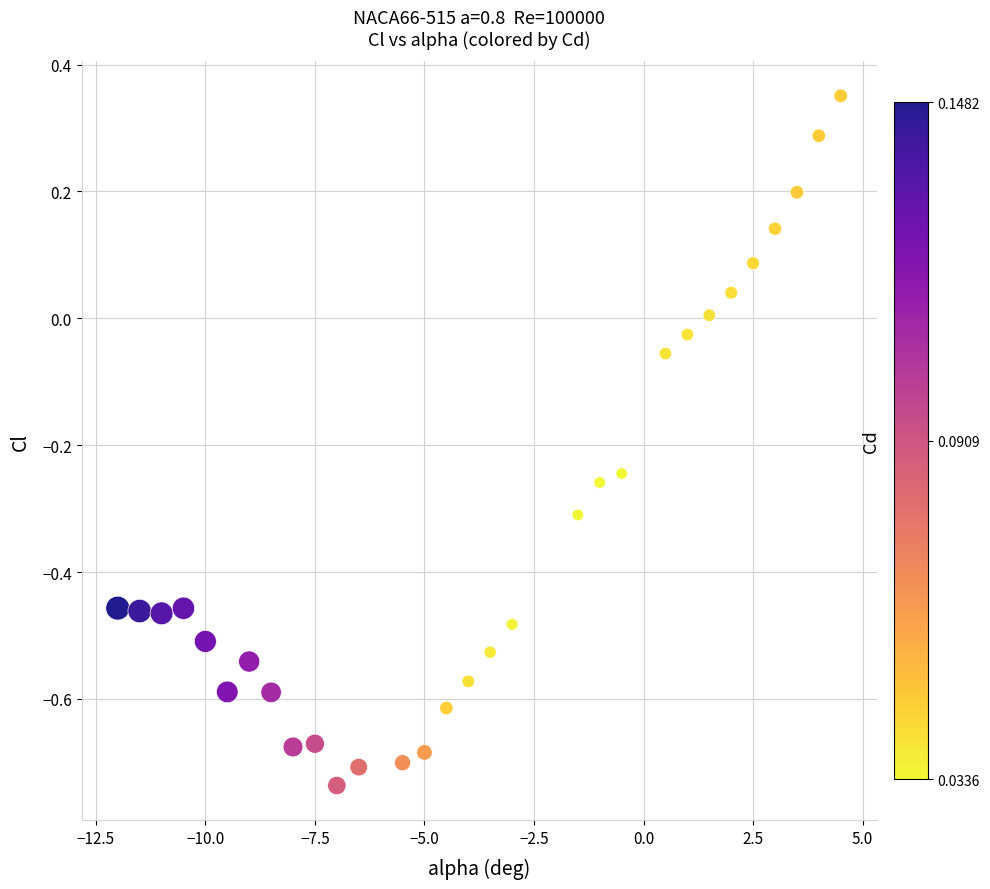

What is the range of X values (max minus min)?

16.5